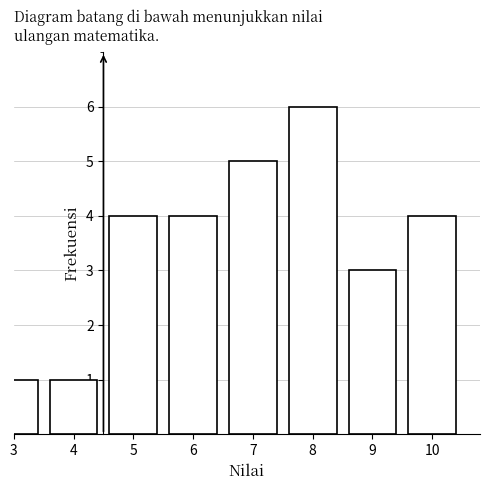

Reading left to right, what are all the values shown in this chart?

1	1	4	4	5	6	3	4